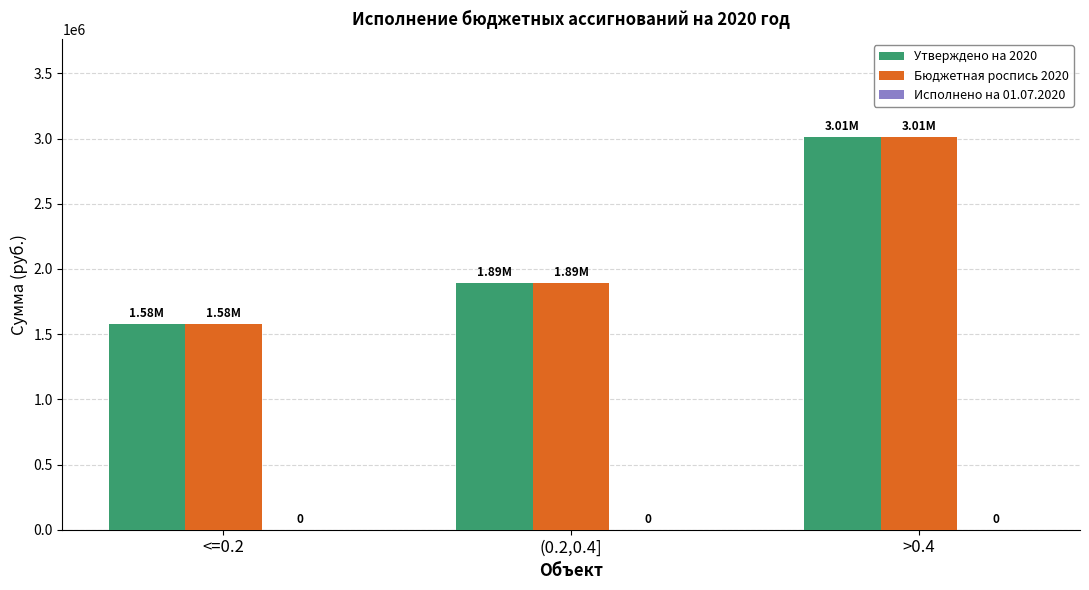

Does the chart contain any negative values?

No